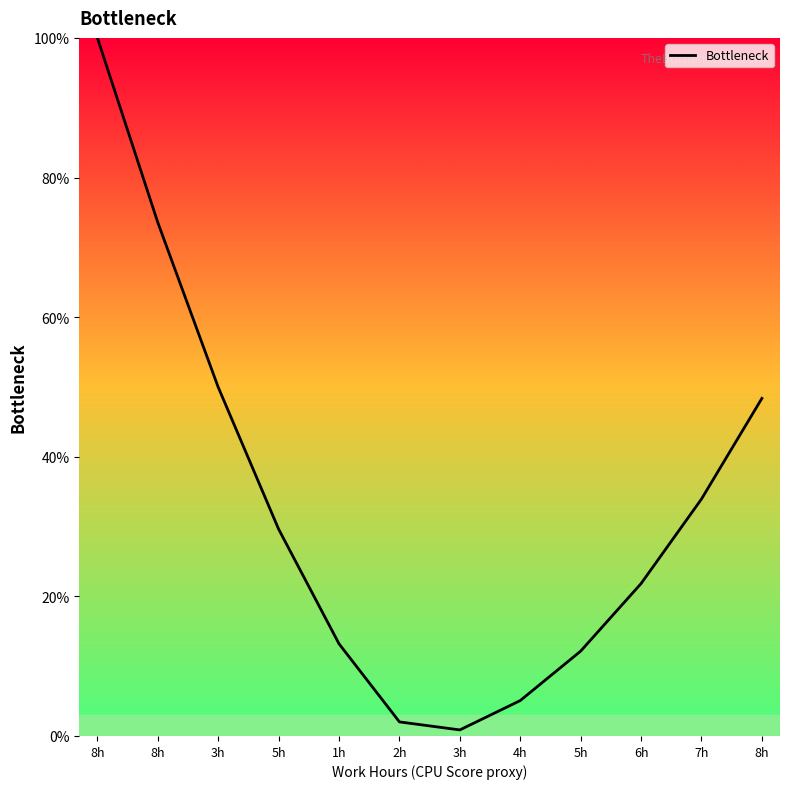

Which label corresponds to the largest value in the chart?

8h